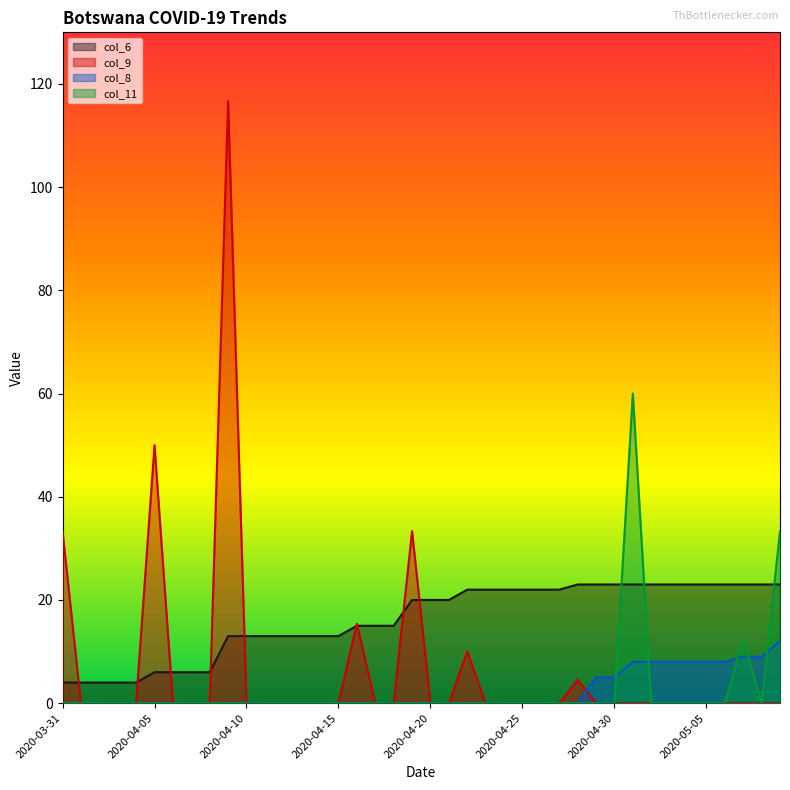

Which category has the highest value in the col_11 series?

2020-05-01